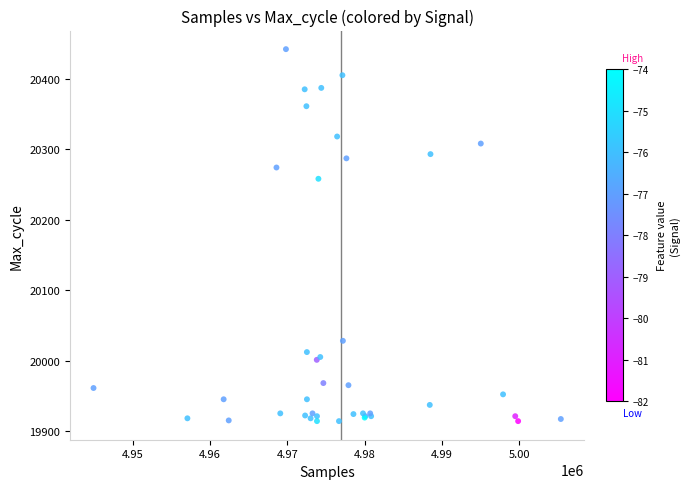

What Y value in the scatter plot is closest to 20178?

20258